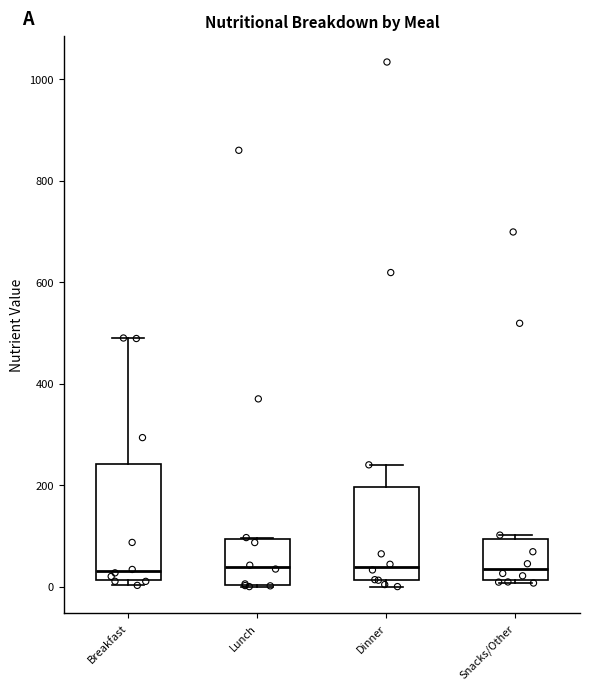

Reading left to right, transcribe this box plot: for each box, give where its median line is, the range the box spans, and where its two whiskers end, as read against the y-axis. The values are not printed on the chart, so give them approximately, as read against the axis.

Breakfast: median 40, box 20 to 240, whiskers 0 to 500
Lunch: median 40, box 0 to 100, whiskers 0 to 100
Dinner: median 40, box 20 to 200, whiskers 0 to 240
Snacks/Other: median 40, box 20 to 100, whiskers 0 to 100 (just above the box's upper edge)